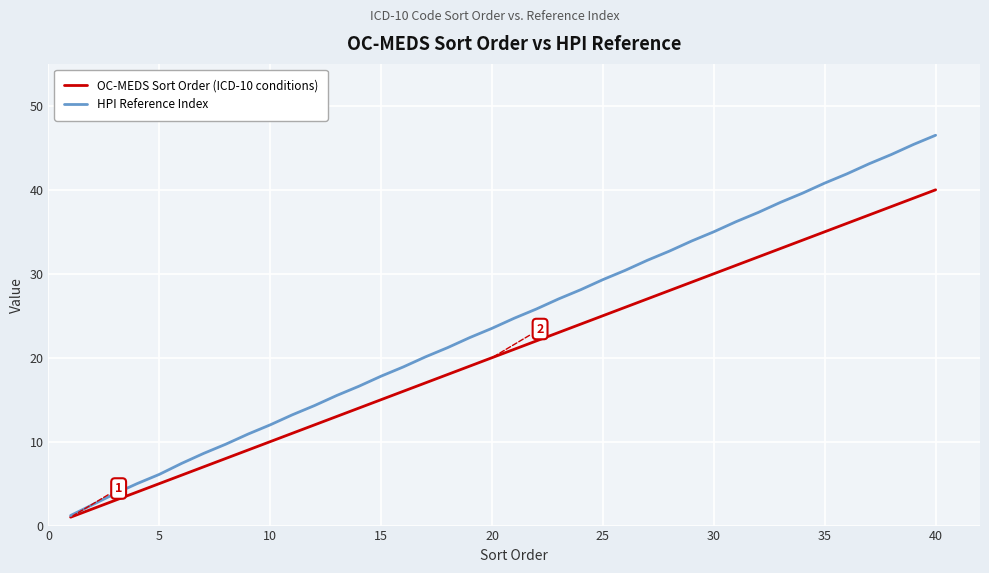

What is the smallest value displayed?

1.0